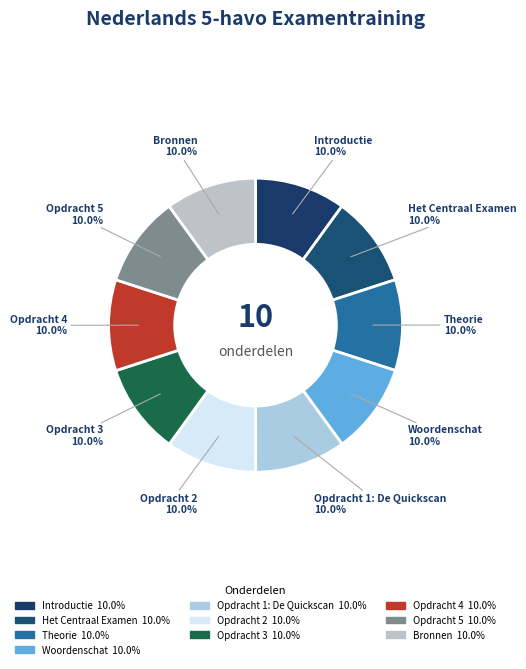

To the nearest percent, what portion does Bronnen represent?

10%